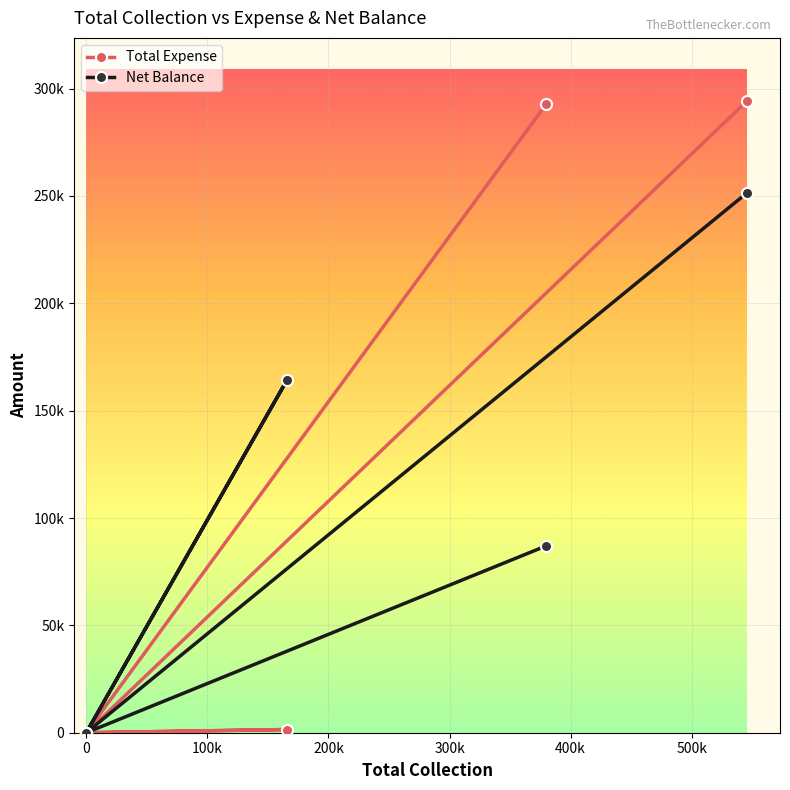

How many lines are shown in the chart?

2